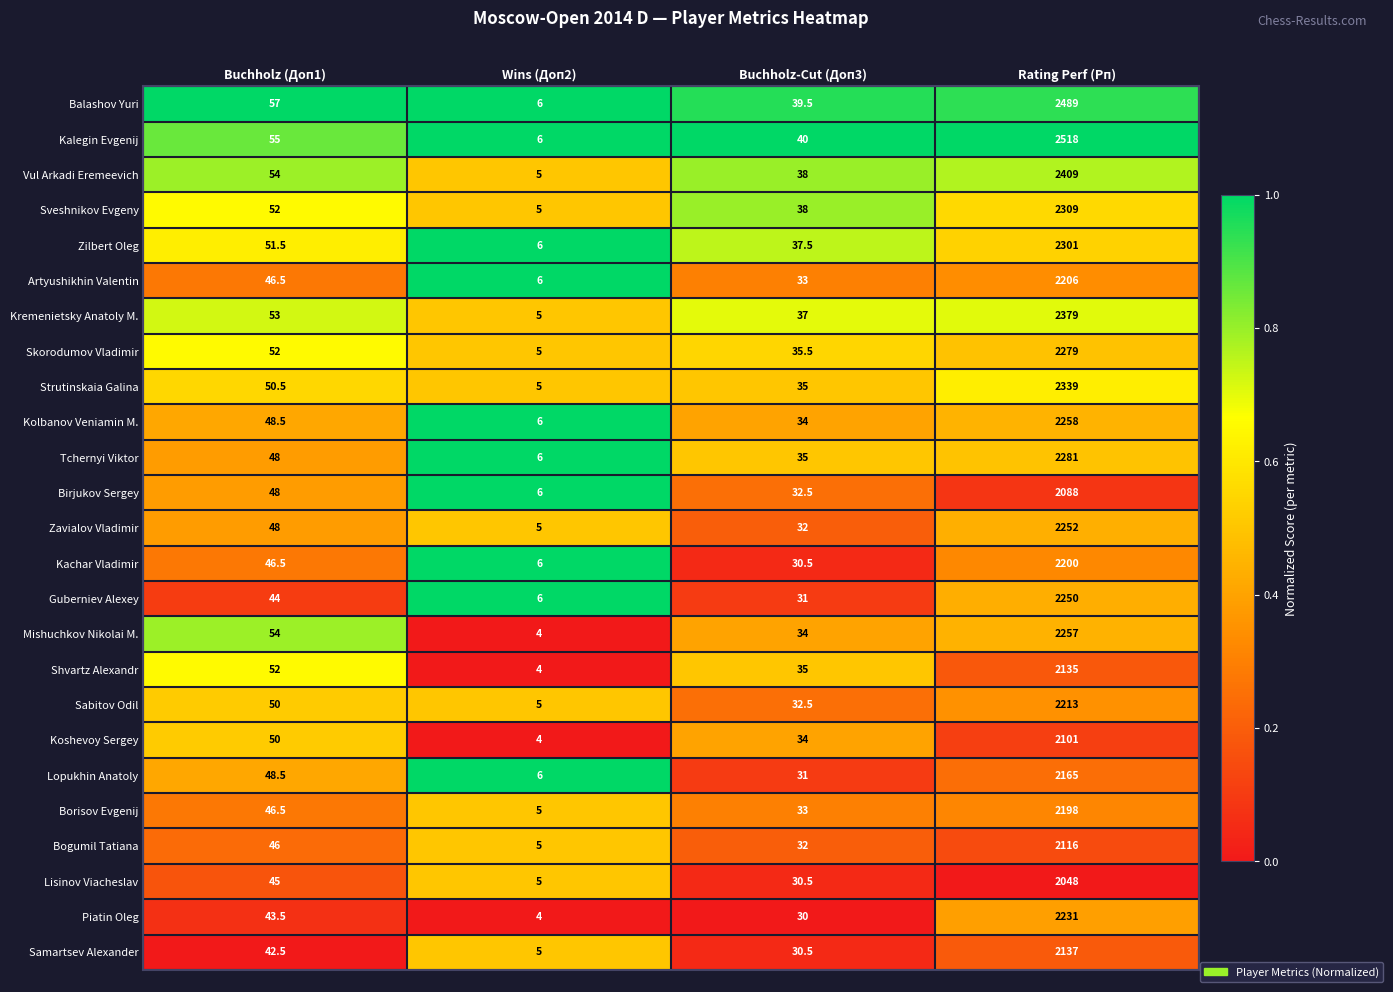

Rank the categories by Zilbert Oleg value from lowest to highest.

Wins (Доп2), Buchholz-Cut (Доп3), Buchholz (Доп1), Rating Perf (Рп)